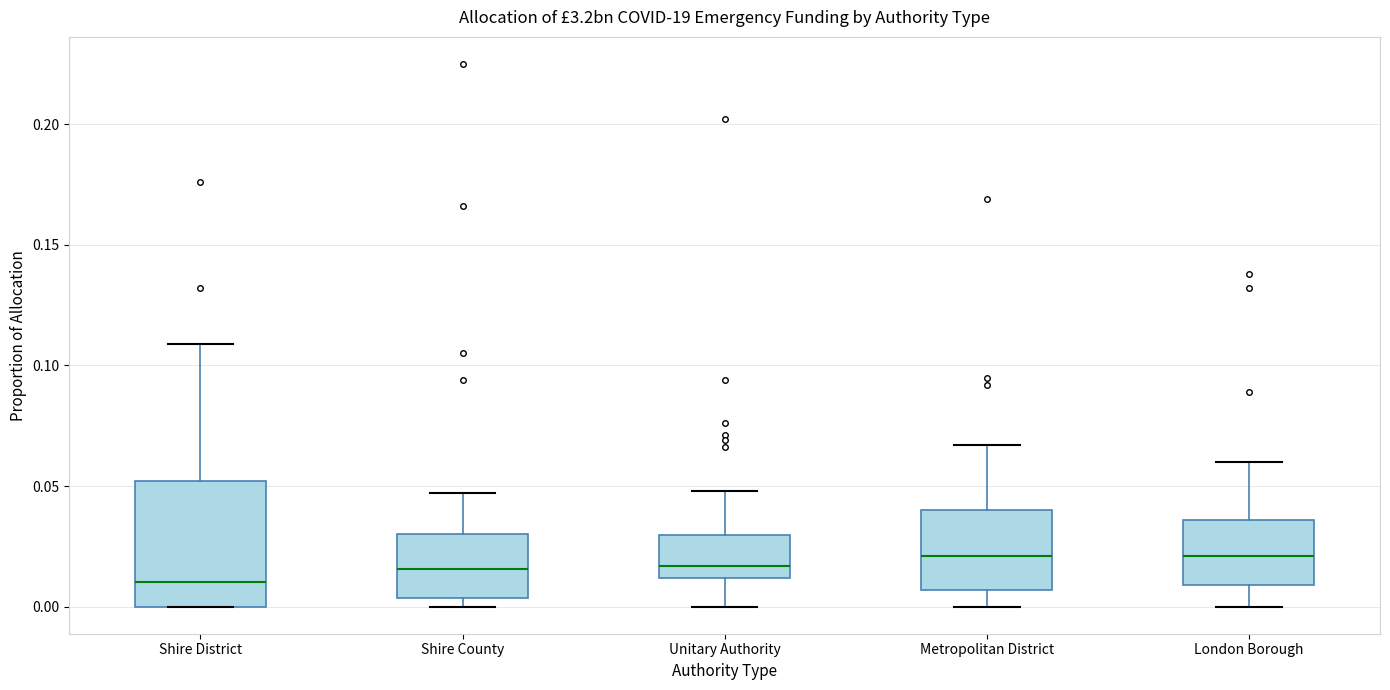

Which box is the tallest, from its lower edge to its upper edge?

Shire District